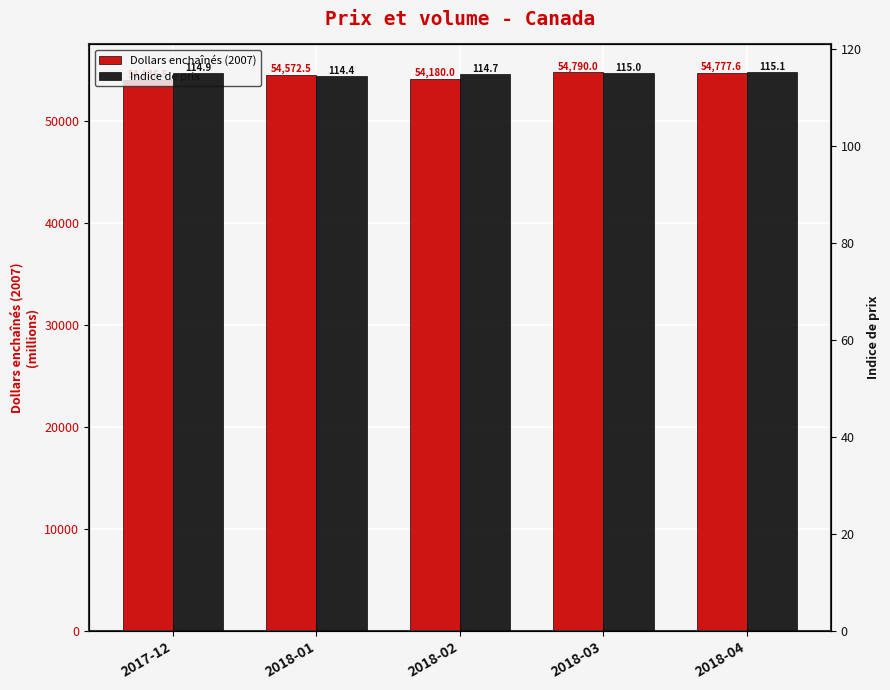

Are the bars horizontal?

No